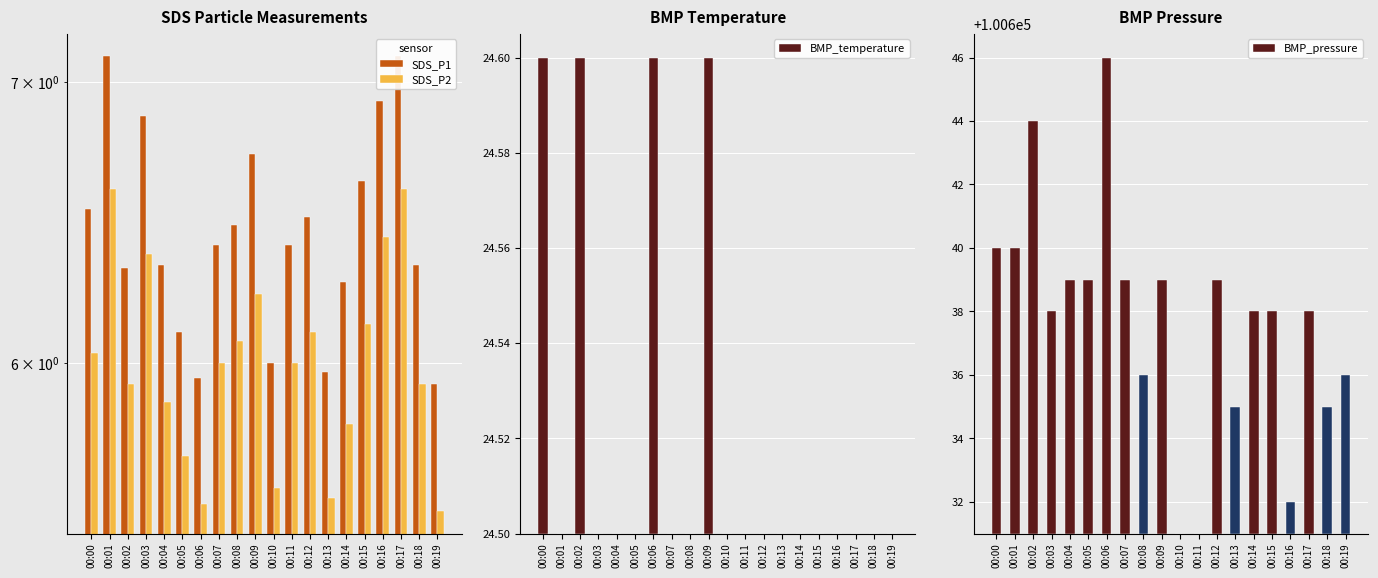

What is the difference between the maximum and minimum values in the SDS_P1 series?

1.2